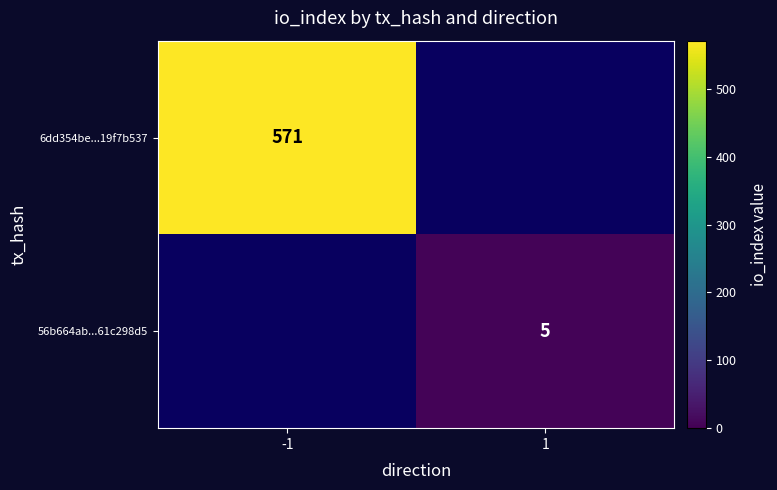

The 6dd354be...19f7b537 series shows 947 at -1. True or false?

False